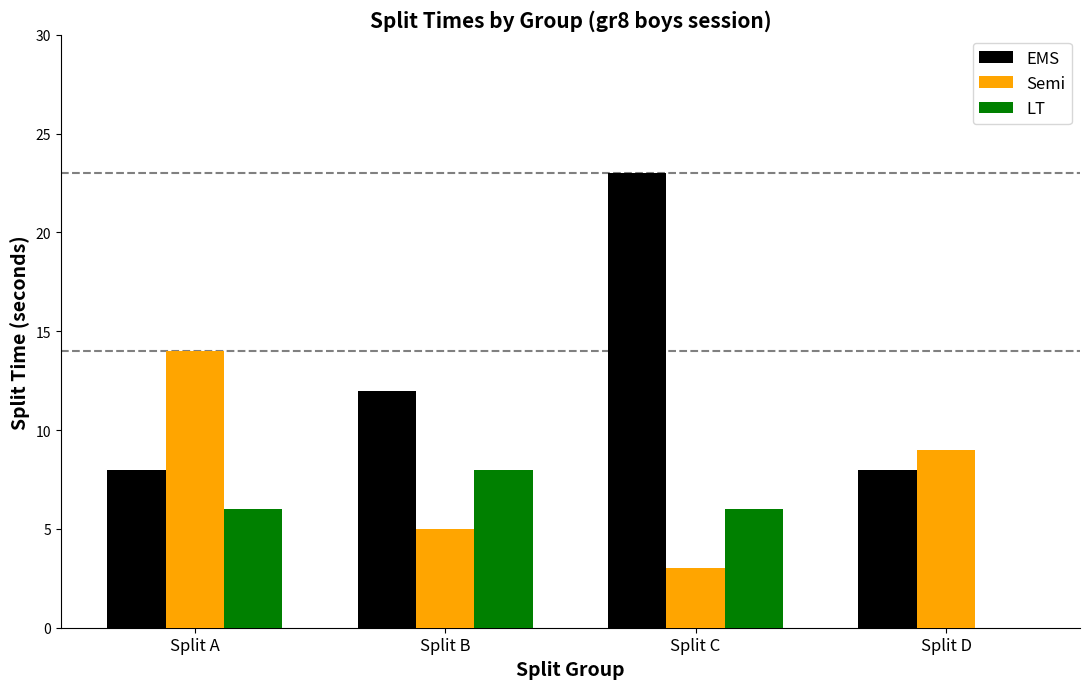

What is the total value across all series at Split D?

17